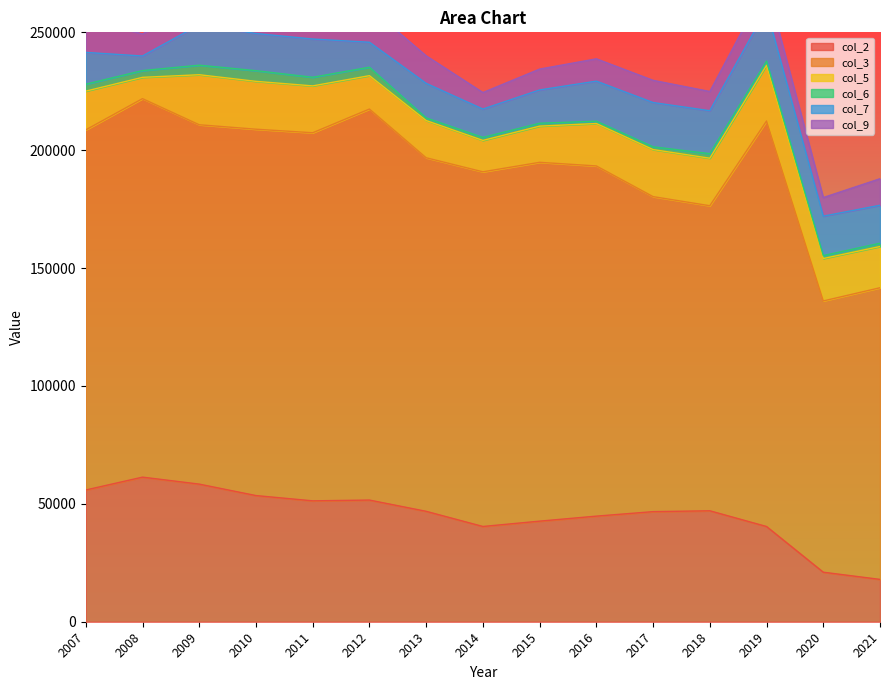

True or false: col_6 and col_5 cross at least once.

False